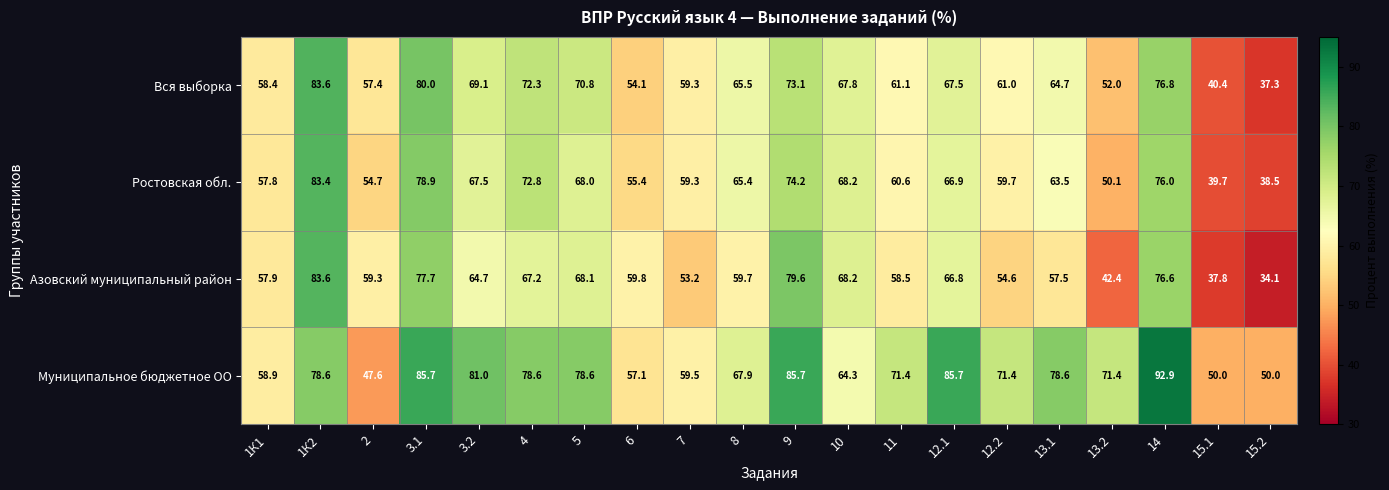

How many distinct data groups are displayed?

4